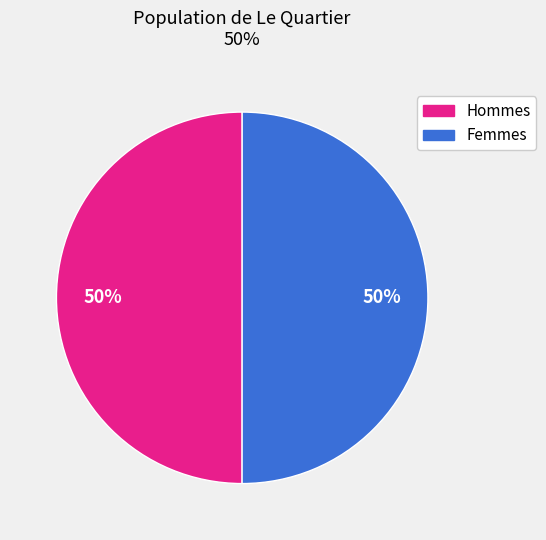

Do Hommes and Femmes together represent more than half of the pie?

Yes